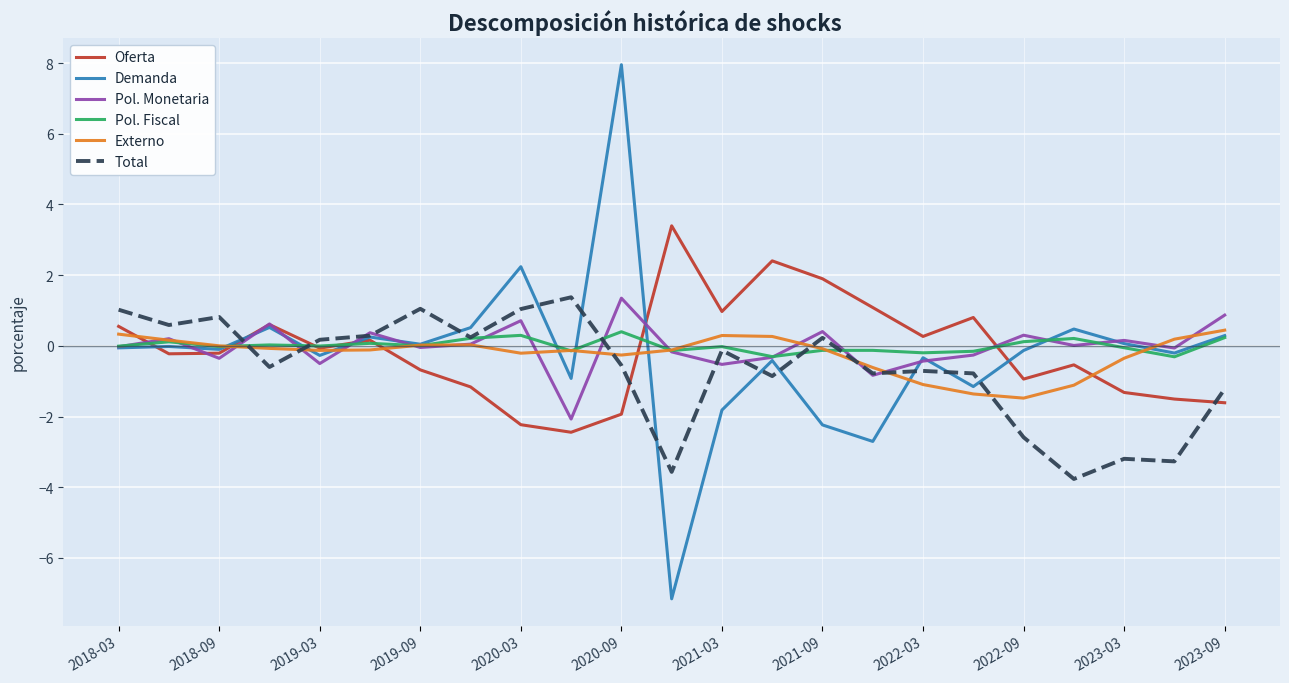

What is the maximum value shown in the chart?

8.0